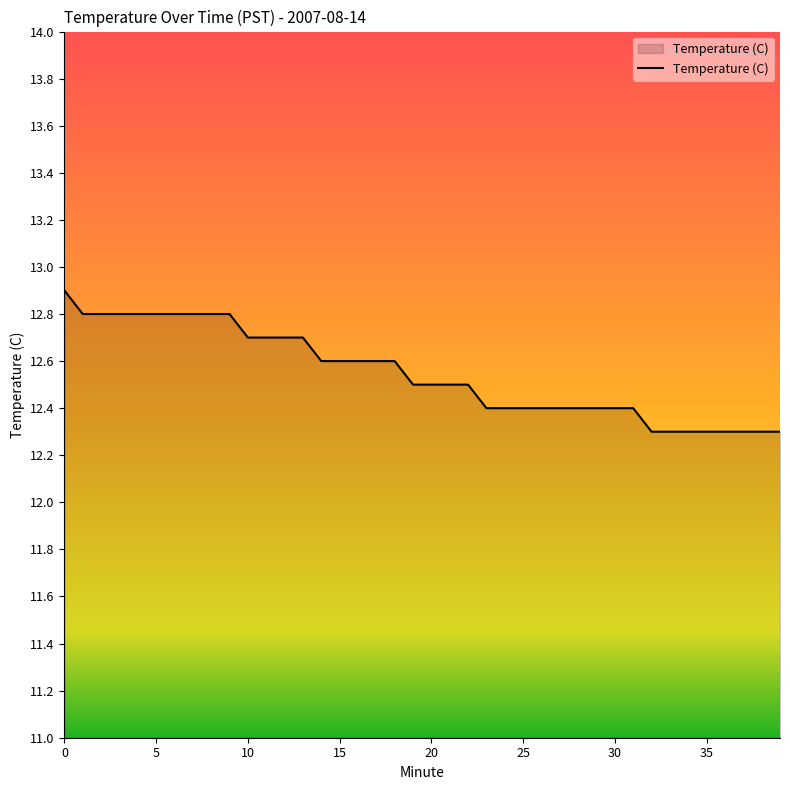

What is the minimum value shown in the chart?

12.3